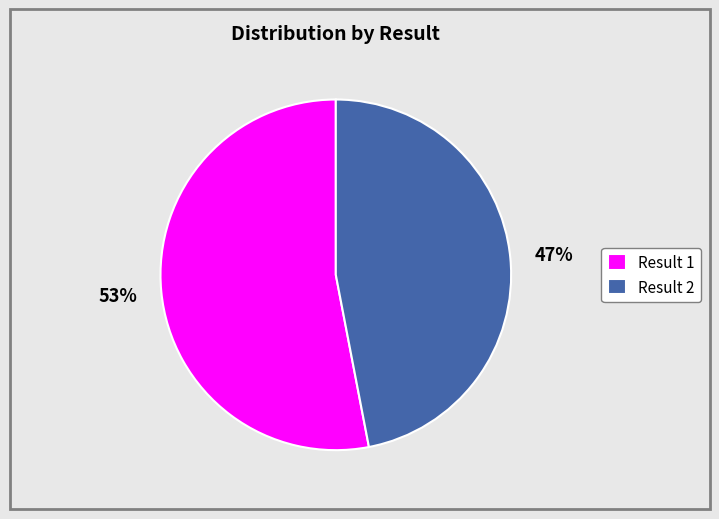

To the nearest percent, what is the difference between the Result 1 and Result 2 slice percentages?

6%